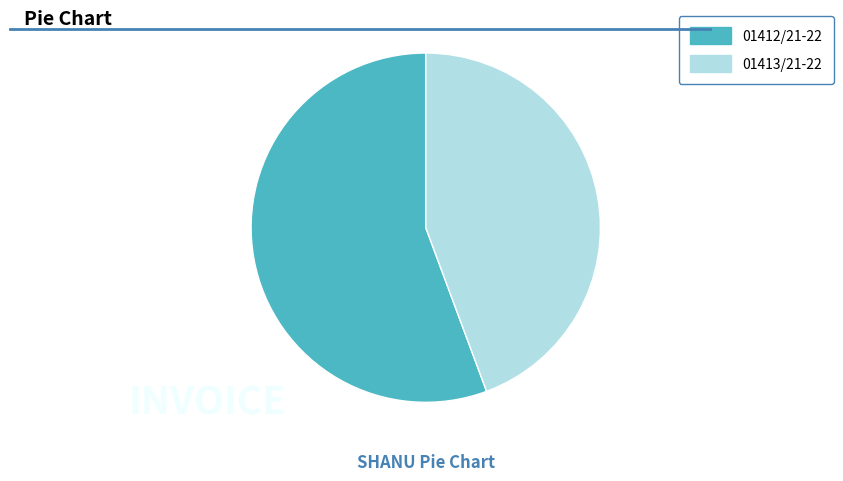

What is the largest slice in the pie chart?

01412/21-22